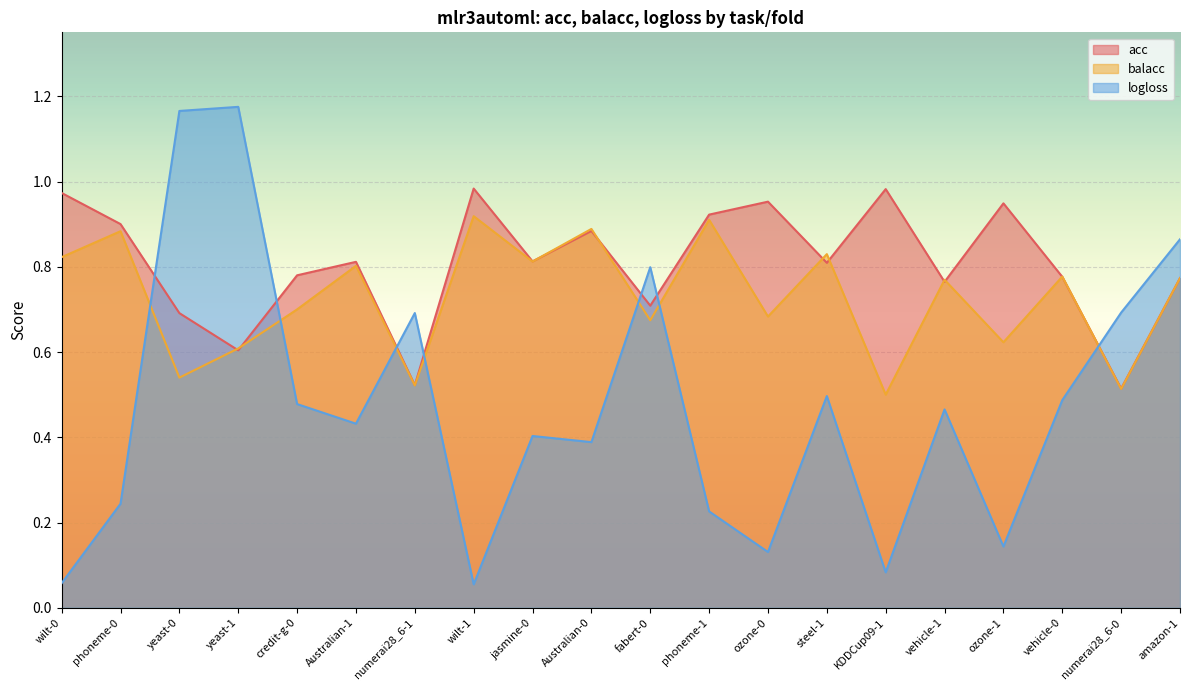

Between yeast-1 and fabert-0, which series saw the biggest shift?

logloss